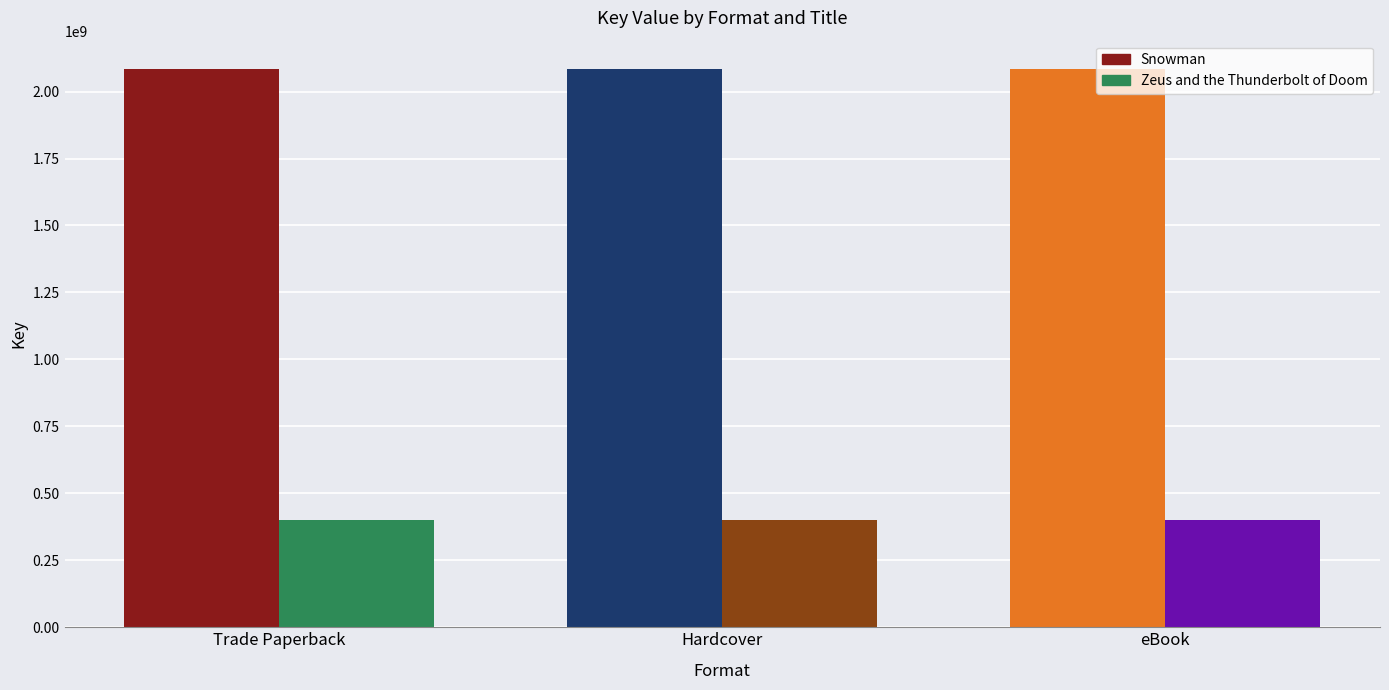

What is the sum of all Zeus and the Thunderbolt of Doom values?

1206614784